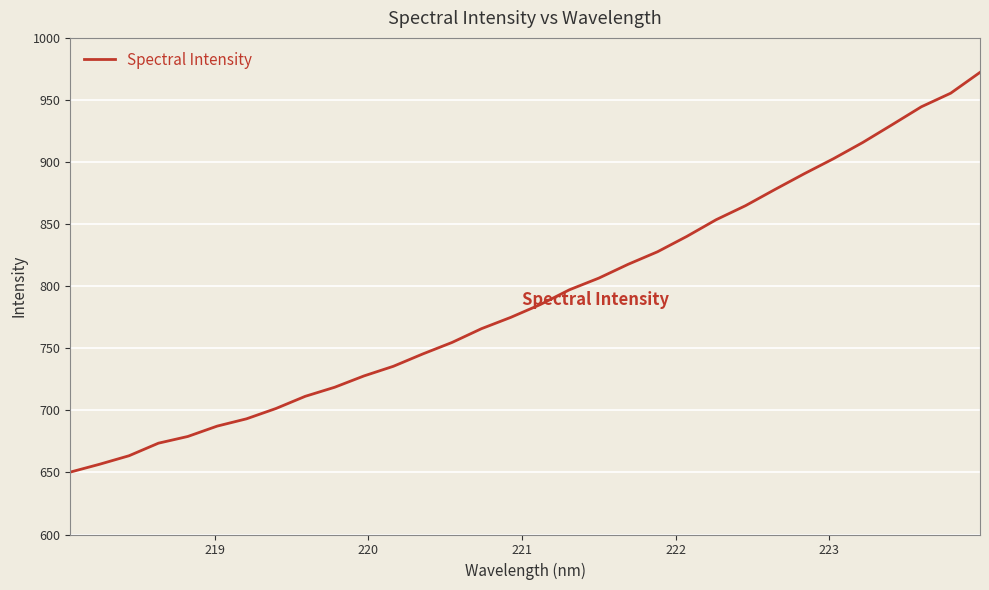

What is the difference between the maximum and minimum values?

322.0